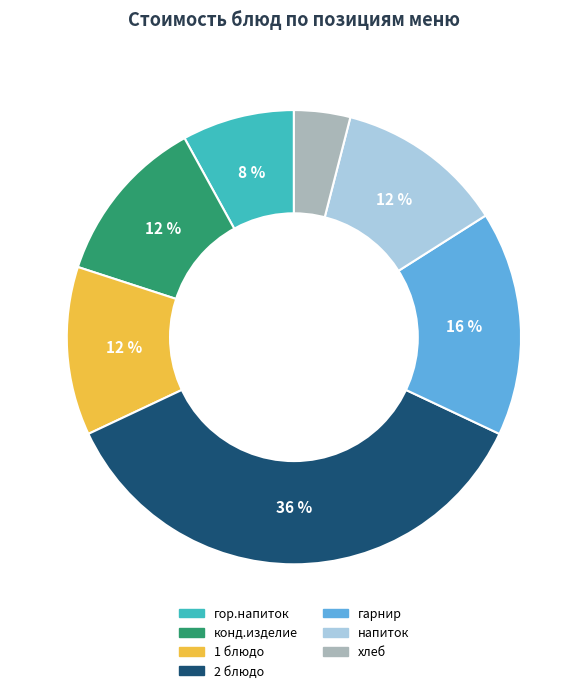

Do гарнир and гор.напиток together represent more than half of the pie?

No